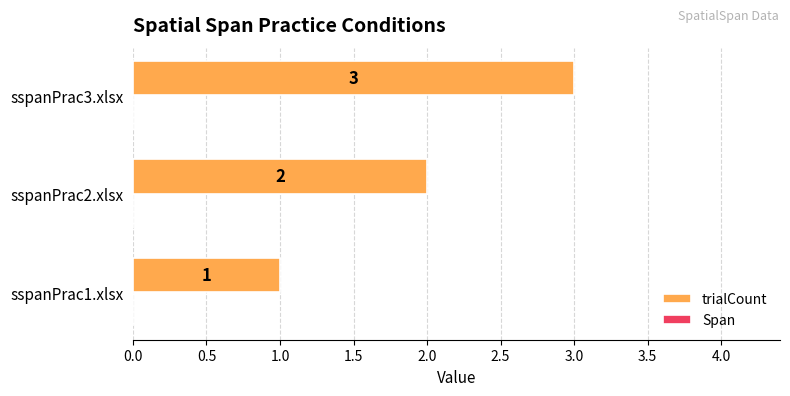

Rank the categories by value from lowest to highest.

sspanPrac1.xlsx, sspanPrac2.xlsx, sspanPrac3.xlsx